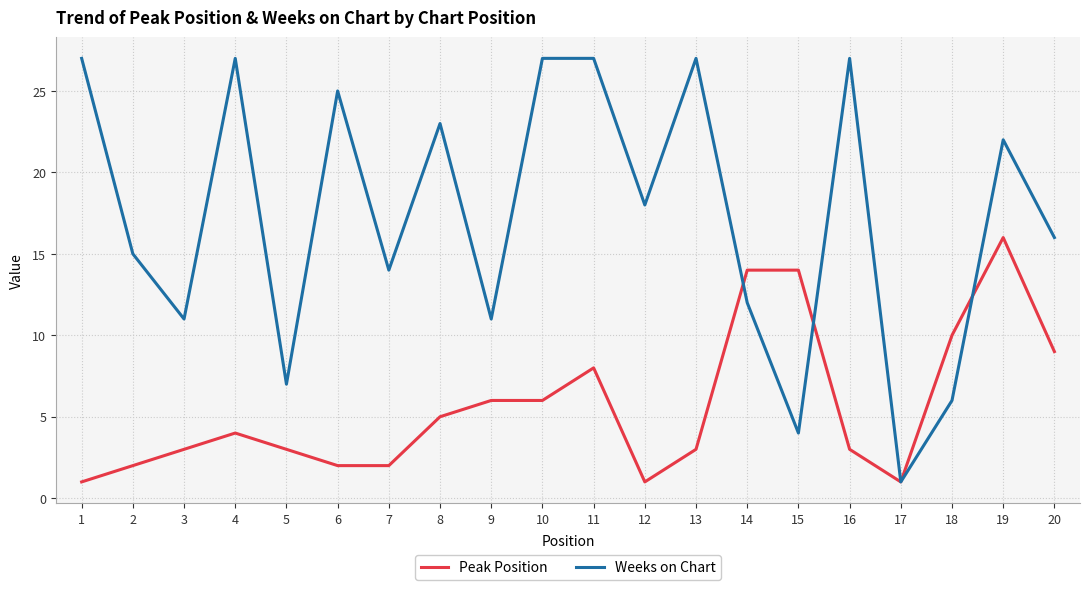

Which series changed the most between 5 and 10?

Weeks on Chart